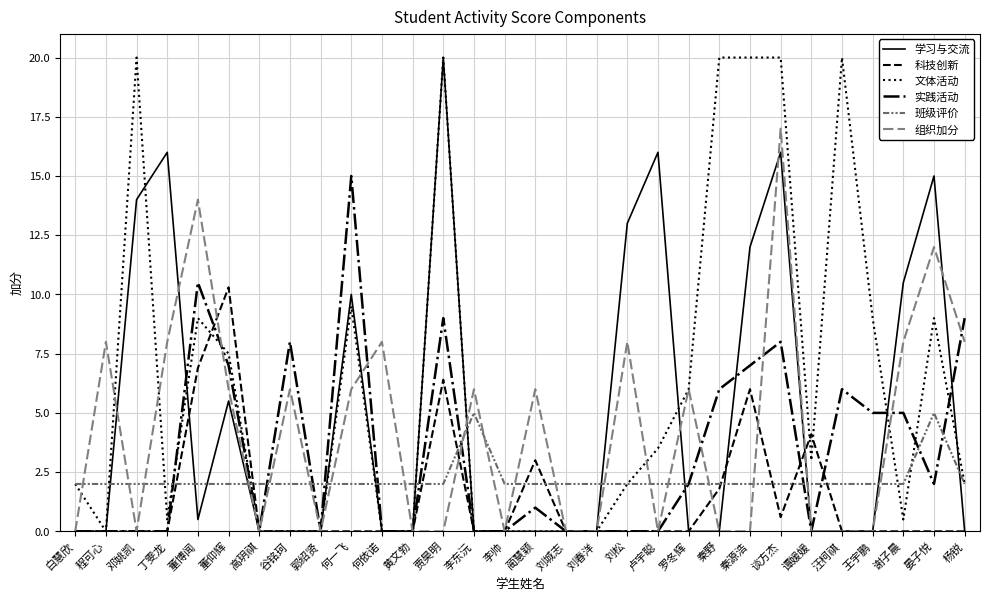

Rank the series at 王宇鹏 from highest to lowest value.

文体活动, 实践活动, 班级评价, 学习与交流, 科技创新, 组织加分